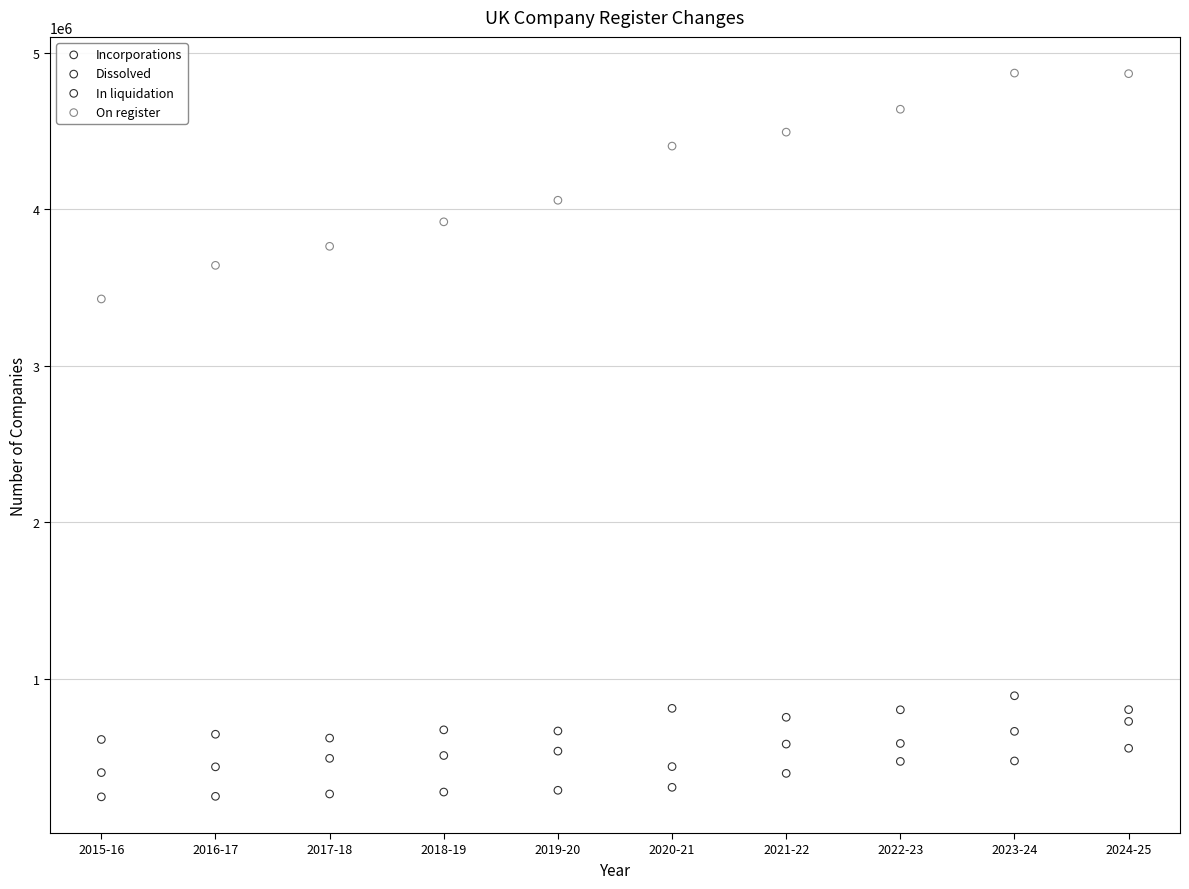

Across all series, what Y value is closest to 2557981?

3427555